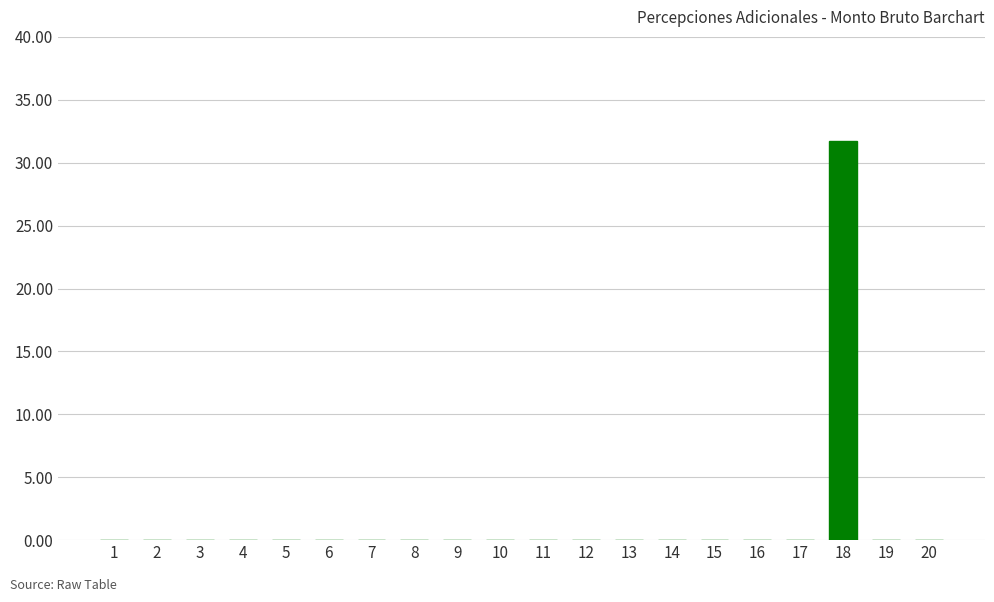

True or false: the data shows 0.0 at 5.

True